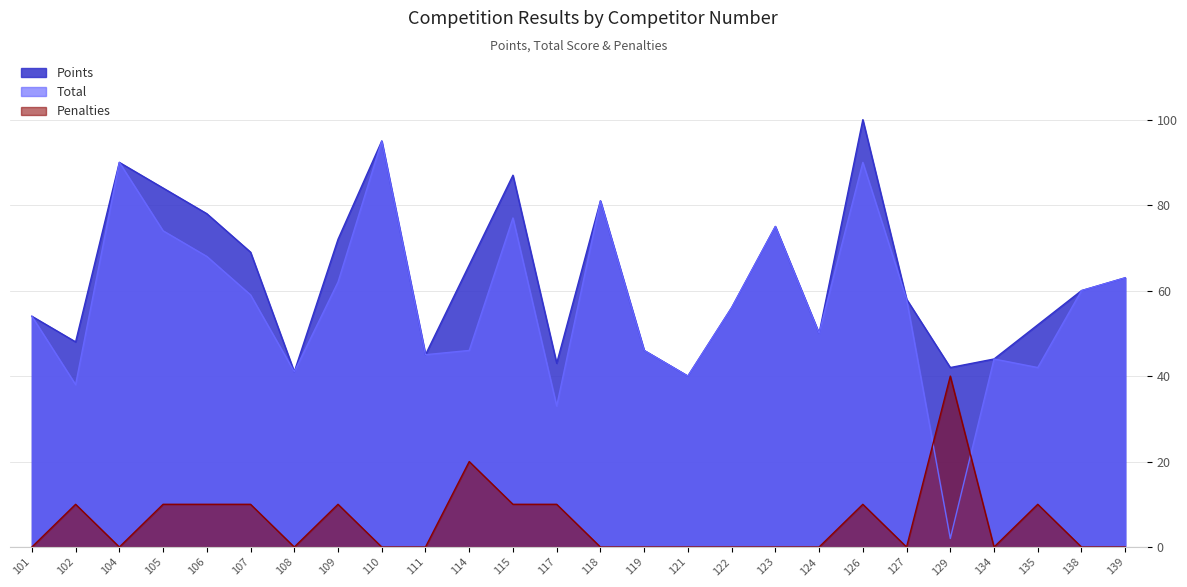

How many data points does each series have?

26